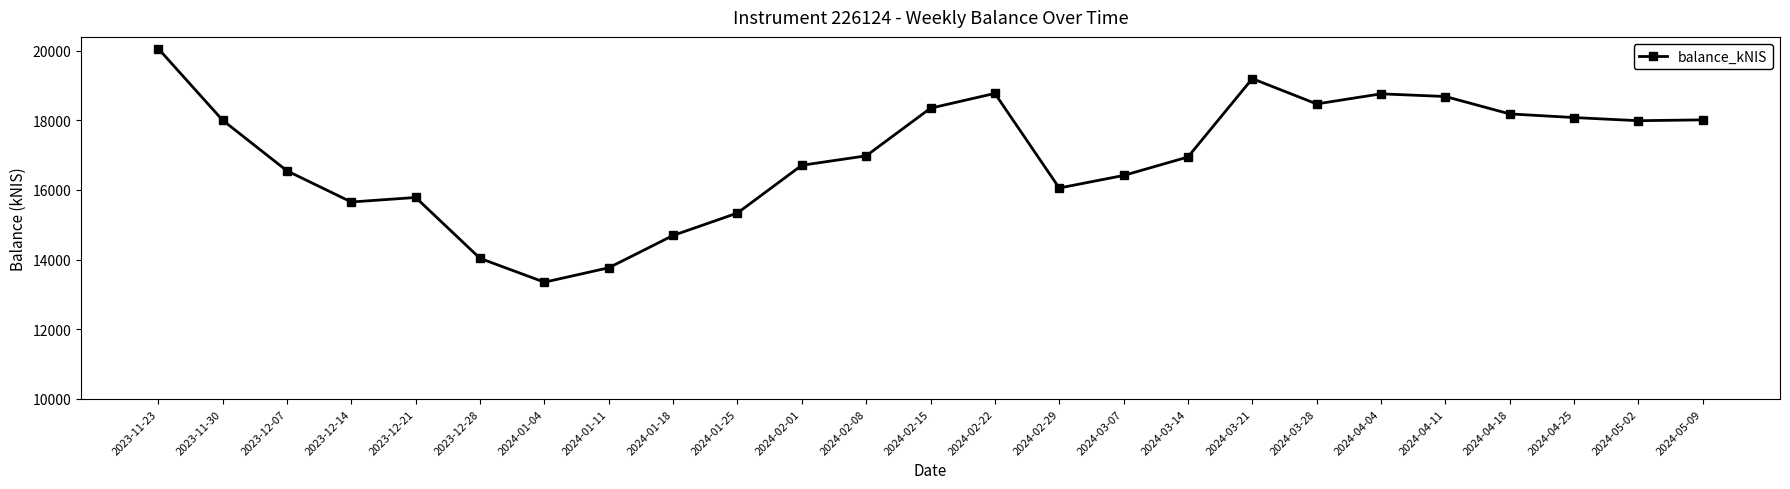

True or false: there are more than 0 points higher than both neighbors.

True